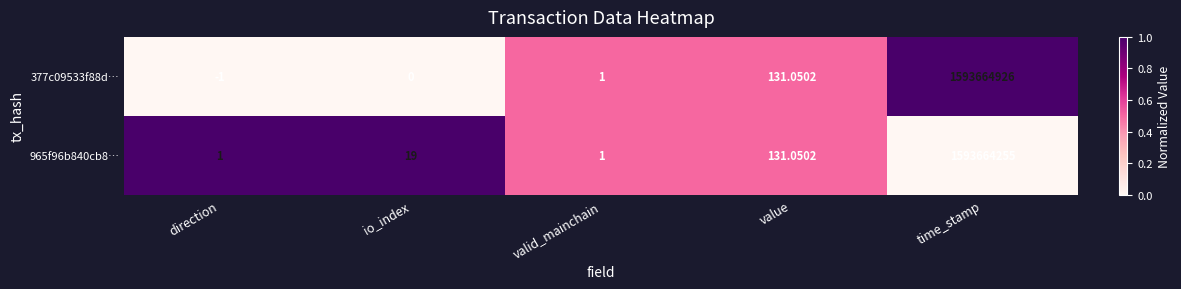

List the labels in order of 377c09533f88d… value, smallest first.

direction, io_index, valid_mainchain, value, time_stamp